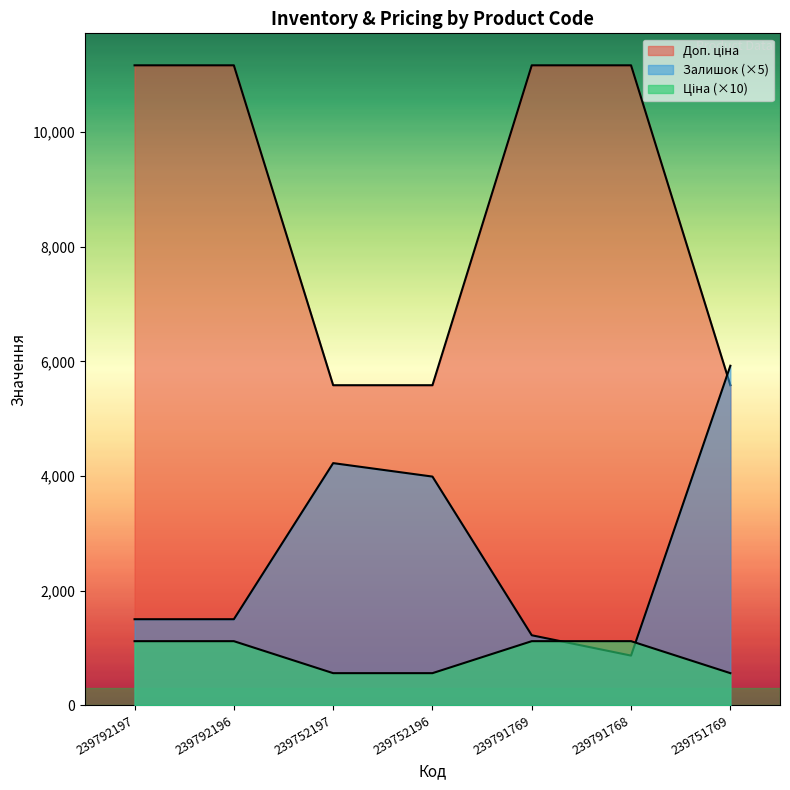

Rank the series by their average value, from highest to lowest.

Ціна, Залишок, Доп. ціна